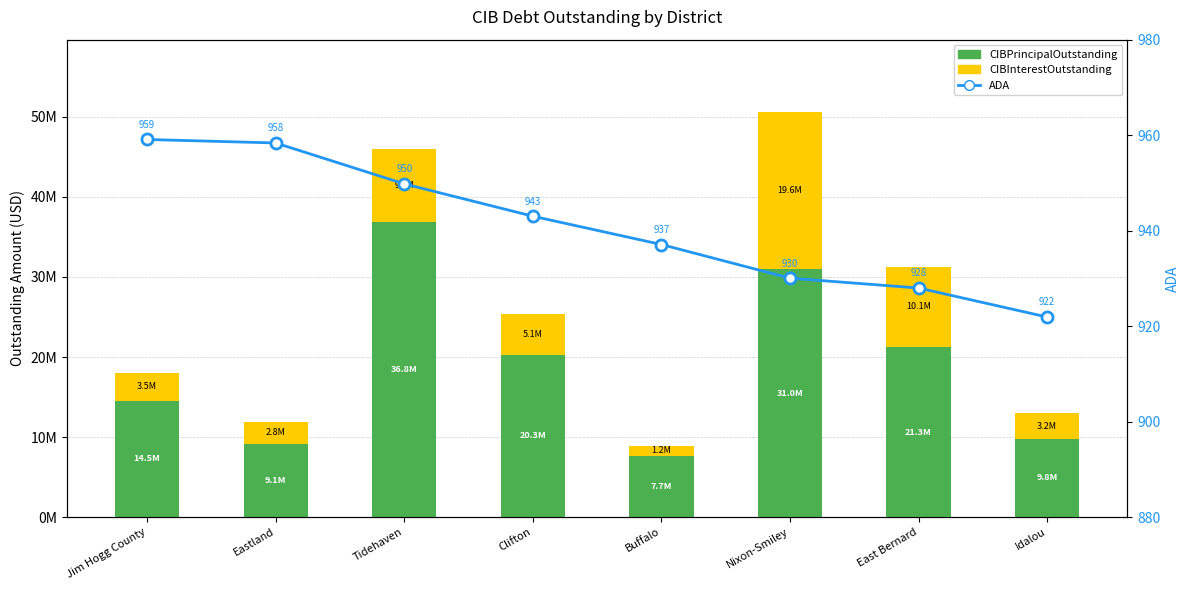

At Jim Hogg County, list the series in order from largest to smallest.

CIBPrincipalOutstanding, CIBInterestOutstanding, ADA